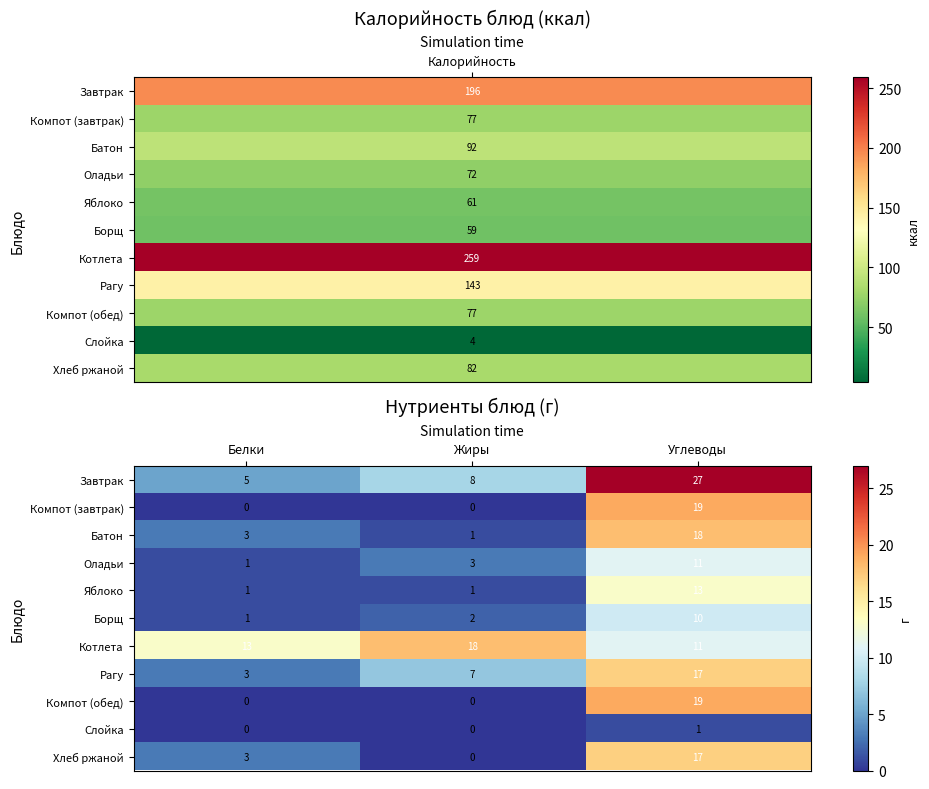

At which category does the chart reach its peak across all series?

Углеводы